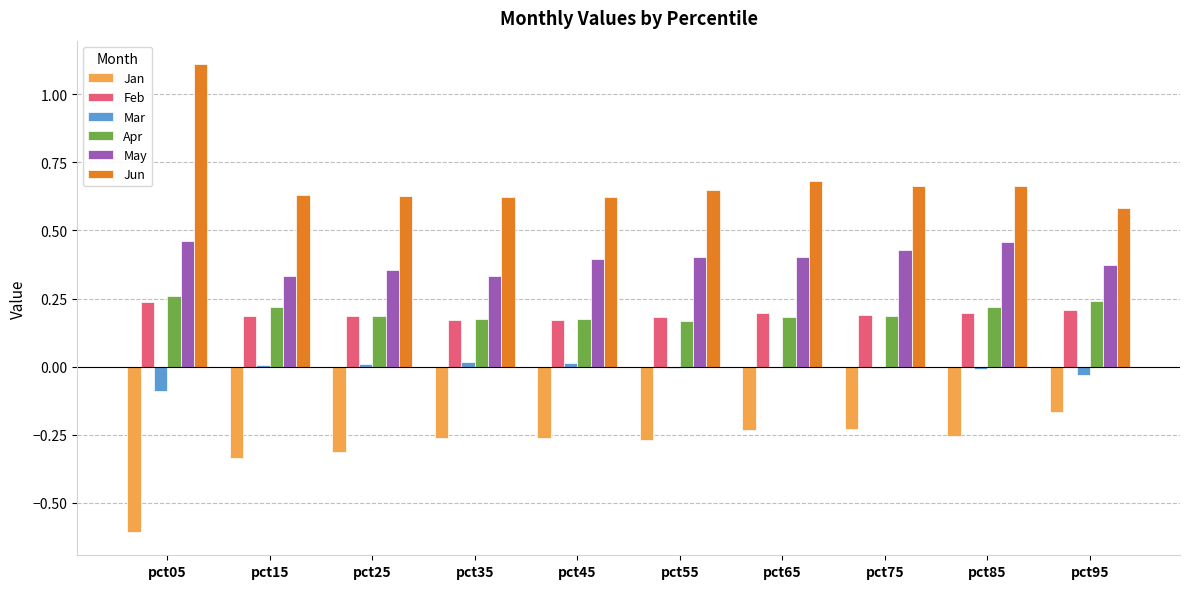

Which series has the largest total across all categories?

Jun